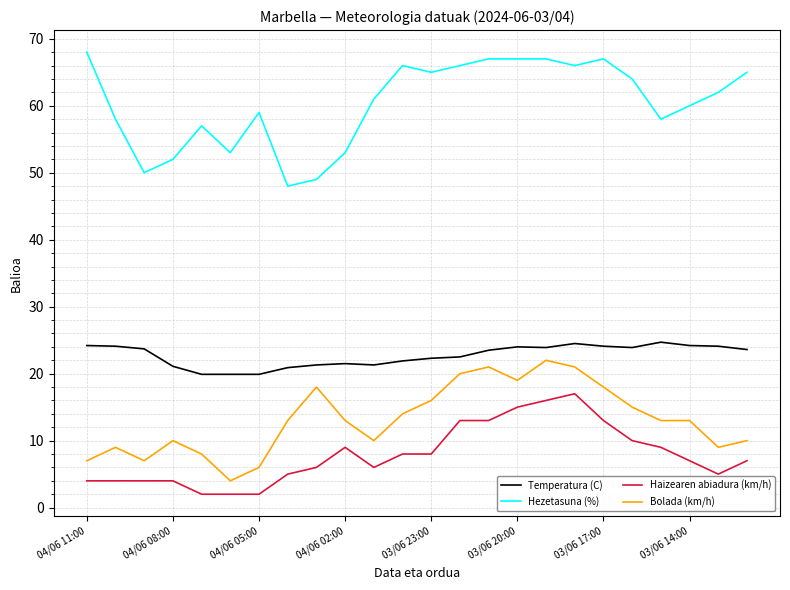

True or false: Haizearen abiadura (km/h) and Hezetasuna (%) intersect in this chart.

False